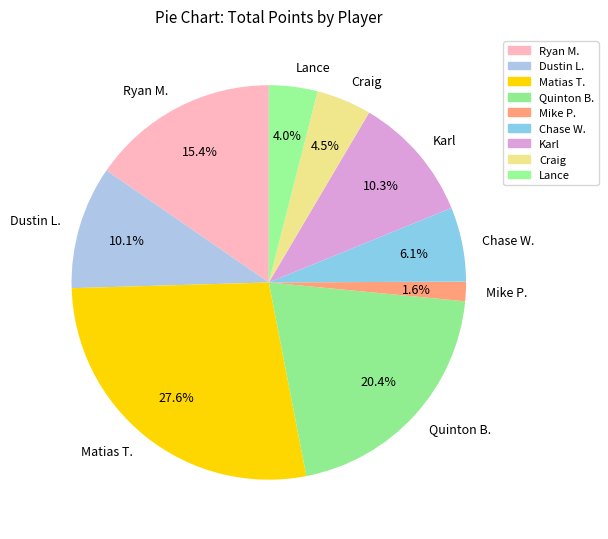

Between Mike P. and Quinton B., which is larger?

Quinton B.